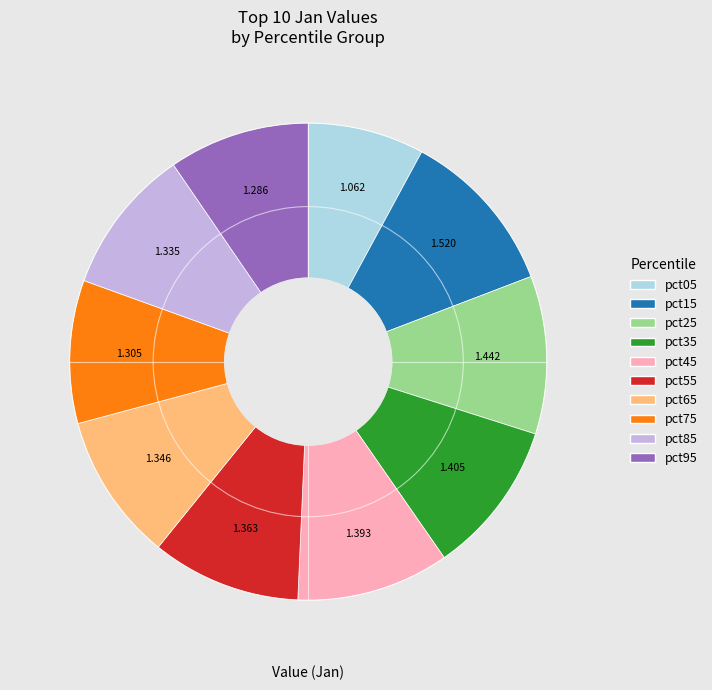

Is there a majority slice in this chart?

No